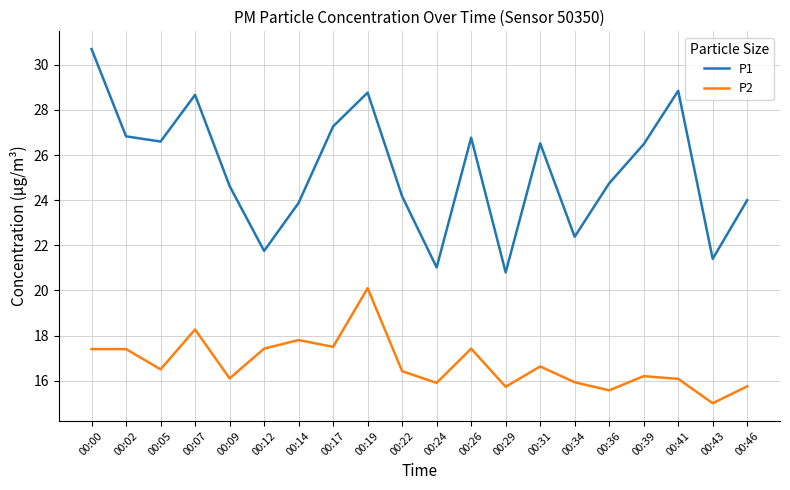

How many categories are shown in the chart?

20